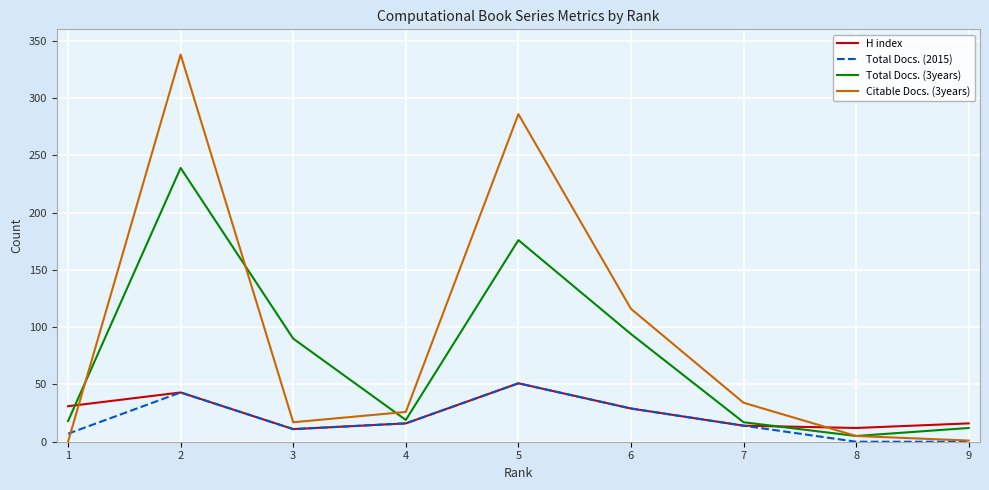

Which series changed the most between 3 and 6?

Citable Docs. (3years)